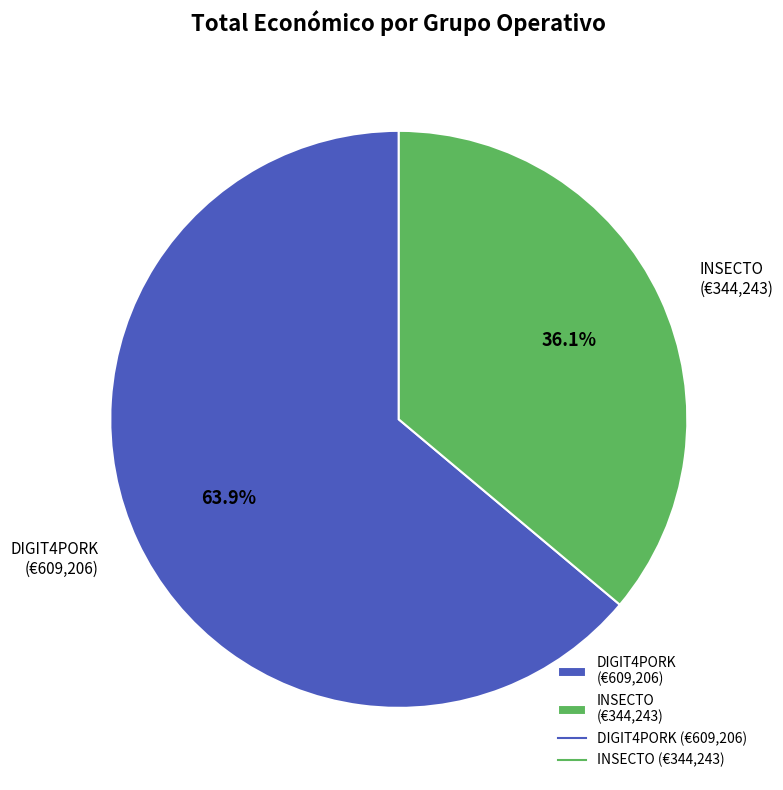

How much of the chart is everything except INSECTO?

63.9%